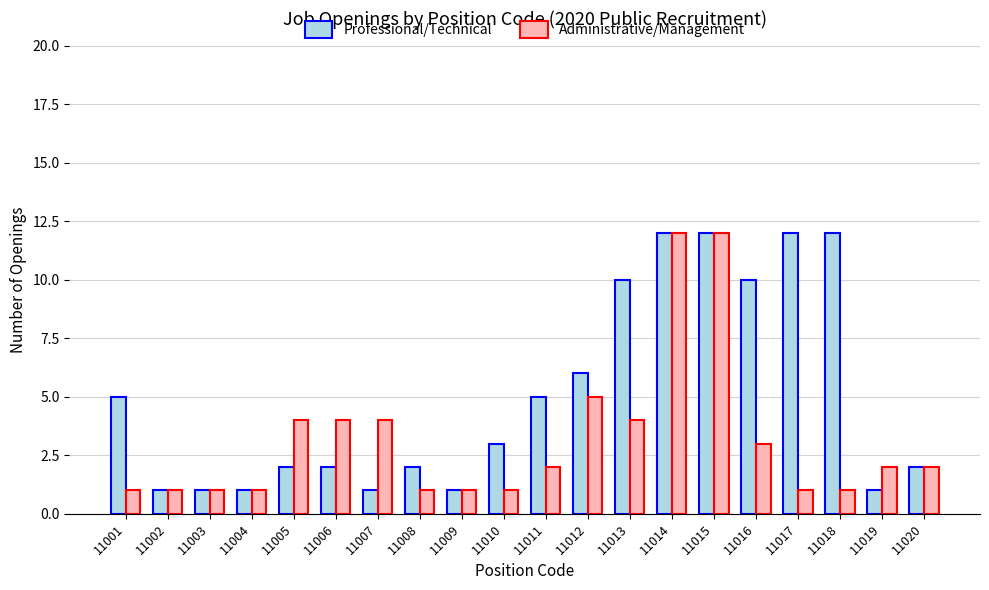

Count the number of categories in the chart.

20